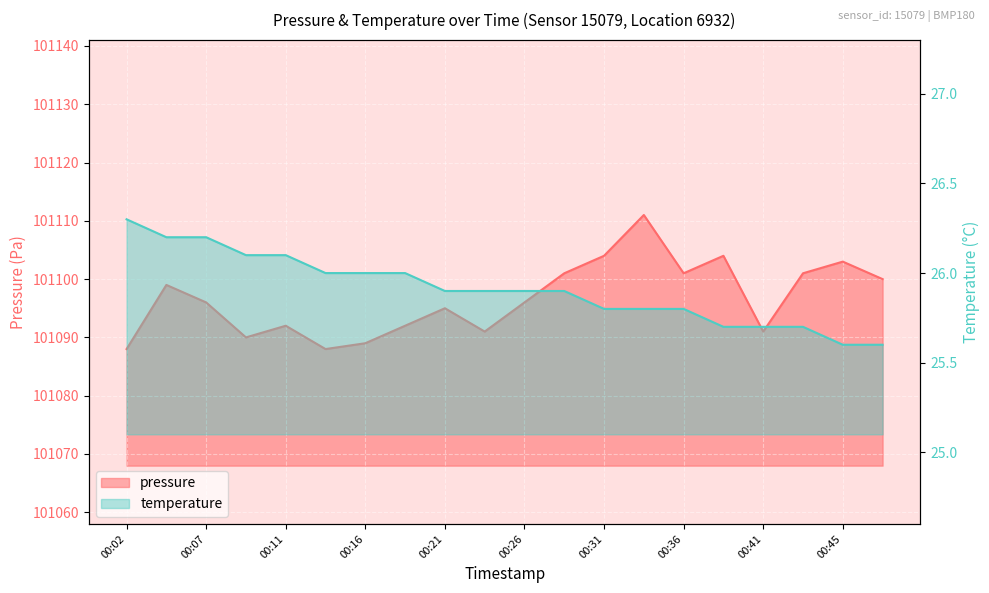

Which has a higher value, 00:45 or 00:38?

00:38